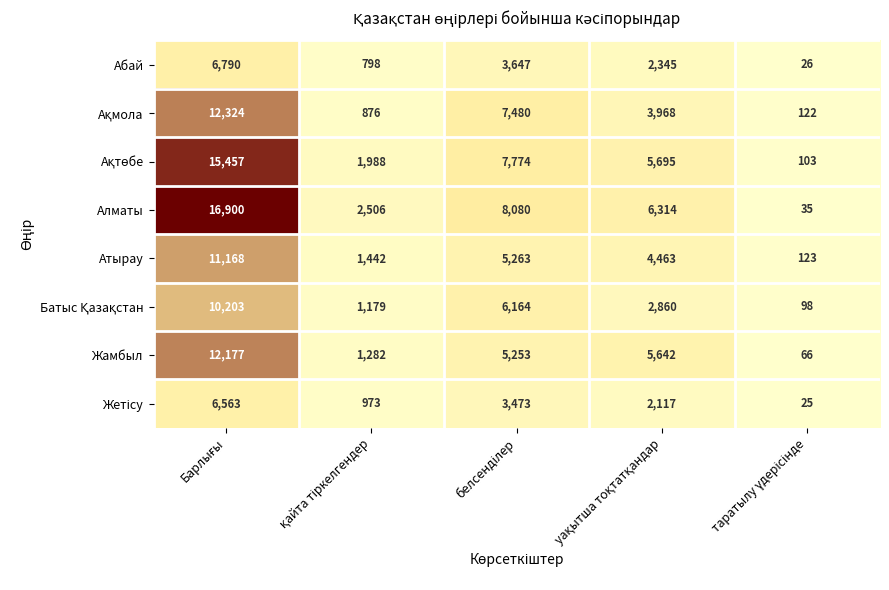

Which series has the largest range (max minus min)?

Алматы